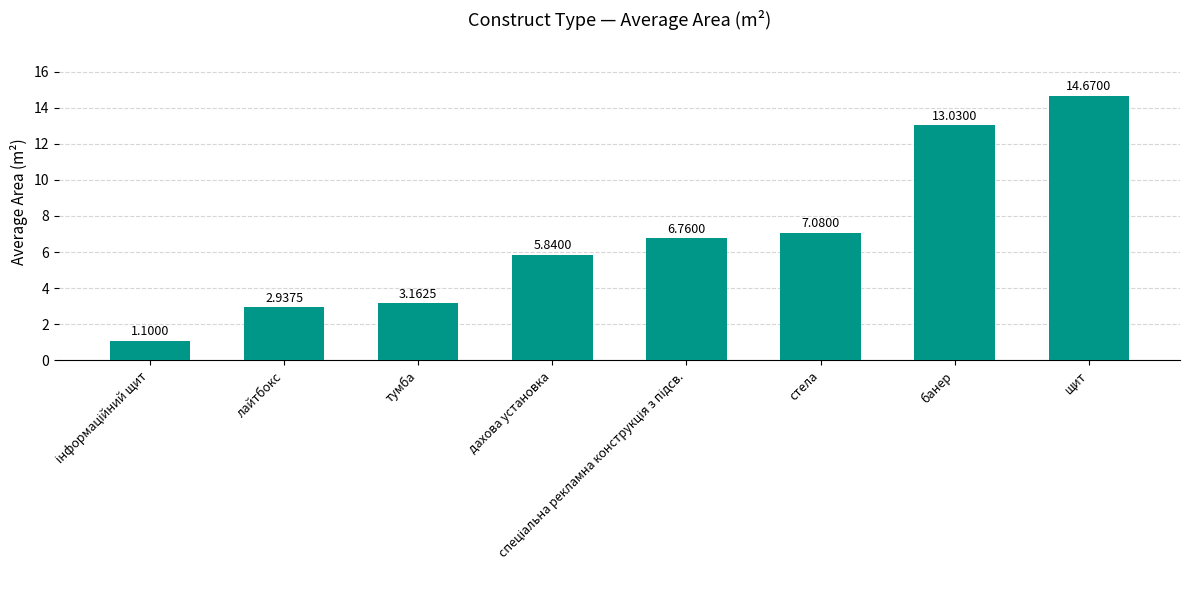

What is the sum of the values at банер and щит?

27.7